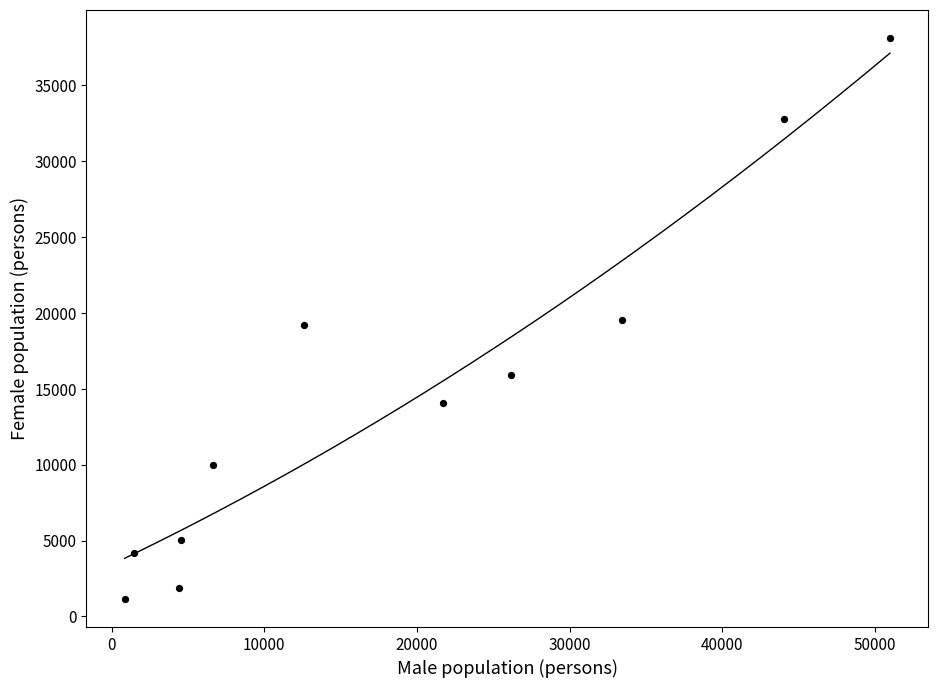

What is the range of X values (max minus min)?

50139